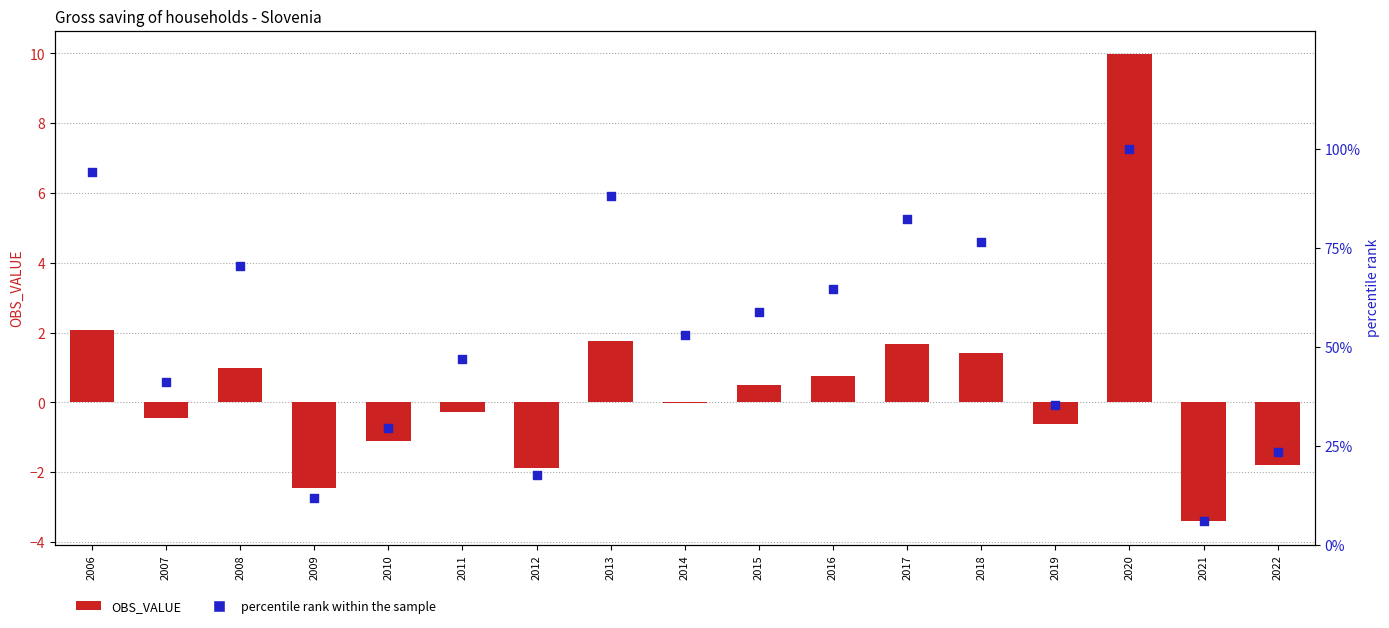

Which series has the largest total across all categories?

percentile rank within the sample